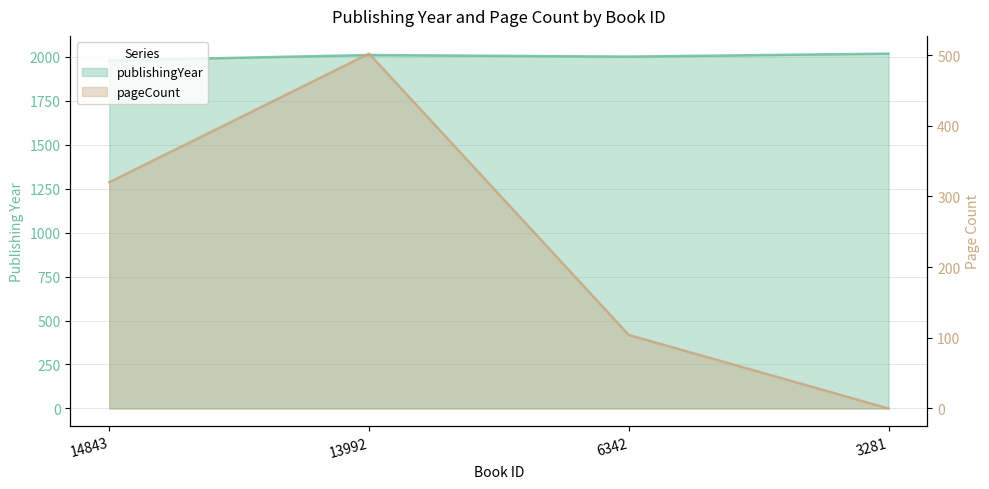

Where is publishingYear nearest to the value 1997?

6342